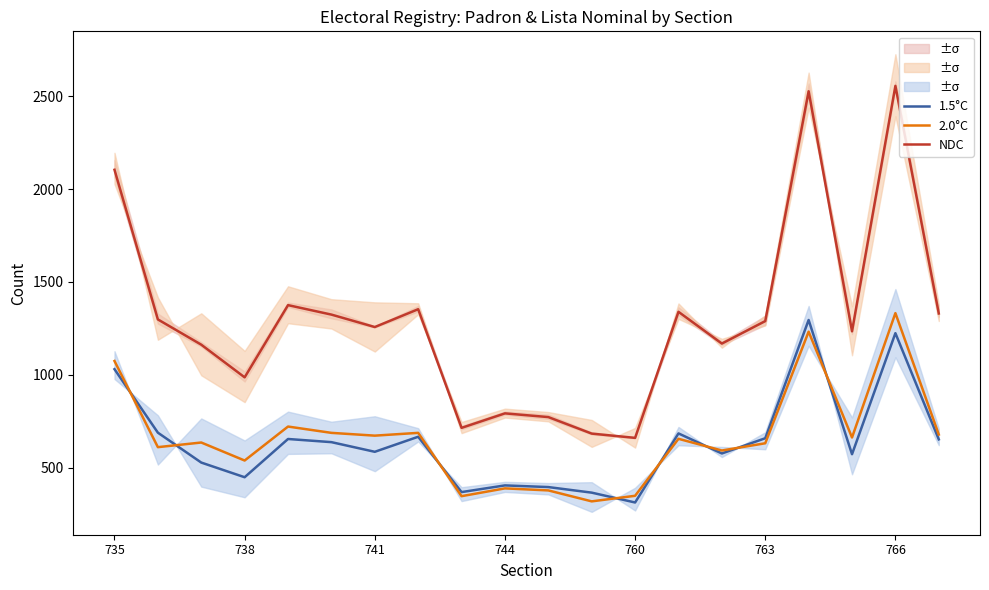

Which series has the largest range (max minus min)?

NDC